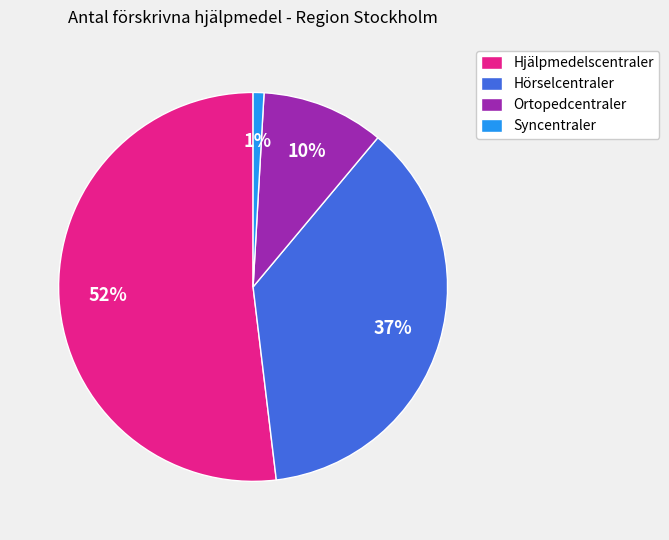

What percentage is the Ortopedcentraler slice, to the nearest percent?

10%